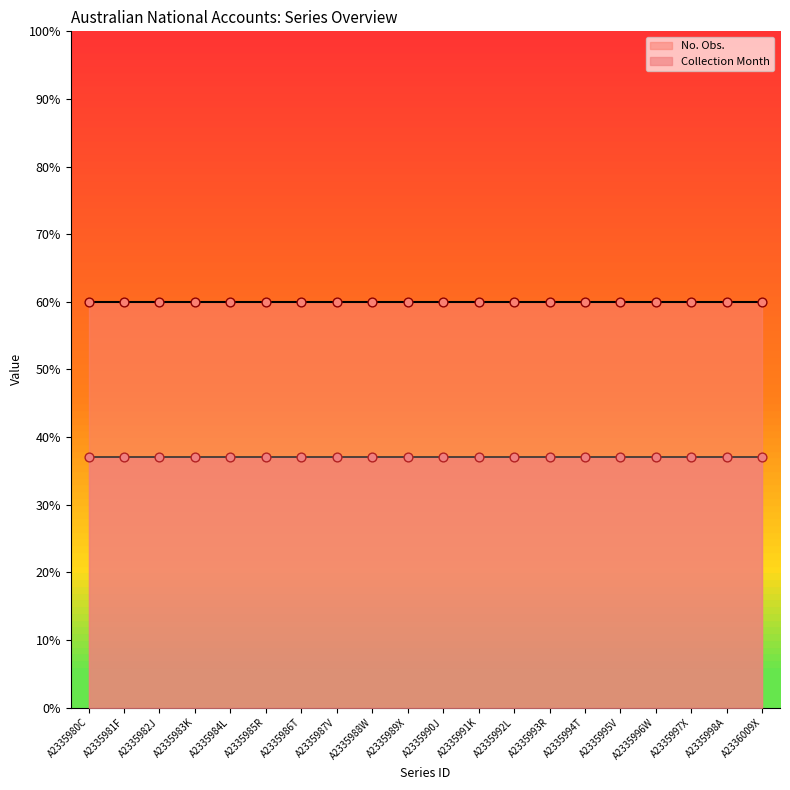

Which series has the widest spread of Y values?

No. Obs.